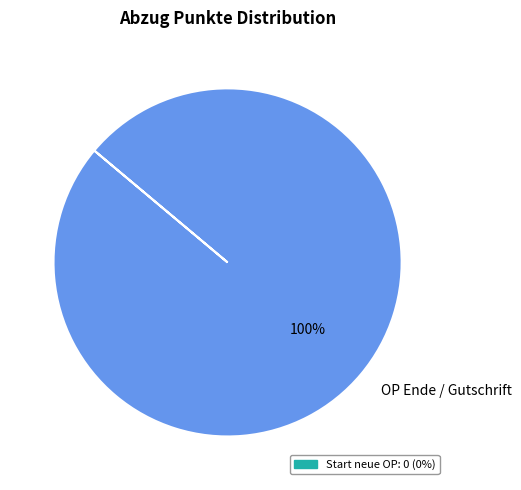

Rank the categories by value from highest to lowest.

OP Ende / Gutschrift